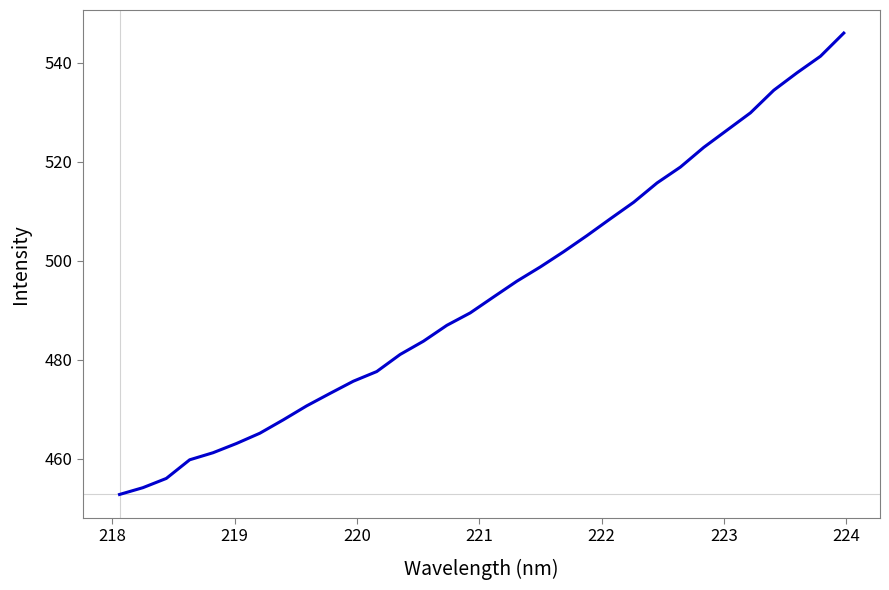

What is the difference between the maximum and minimum values?

93.2